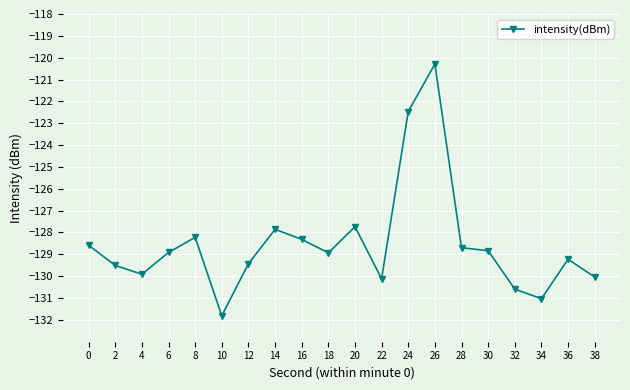

How many values exceed -128?

4